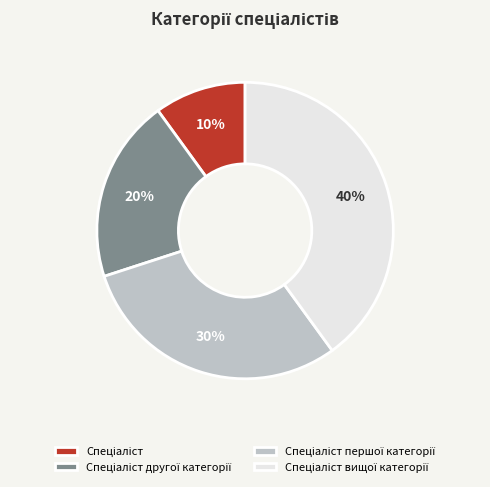

Is there any slice that represents more than half of the pie?

No